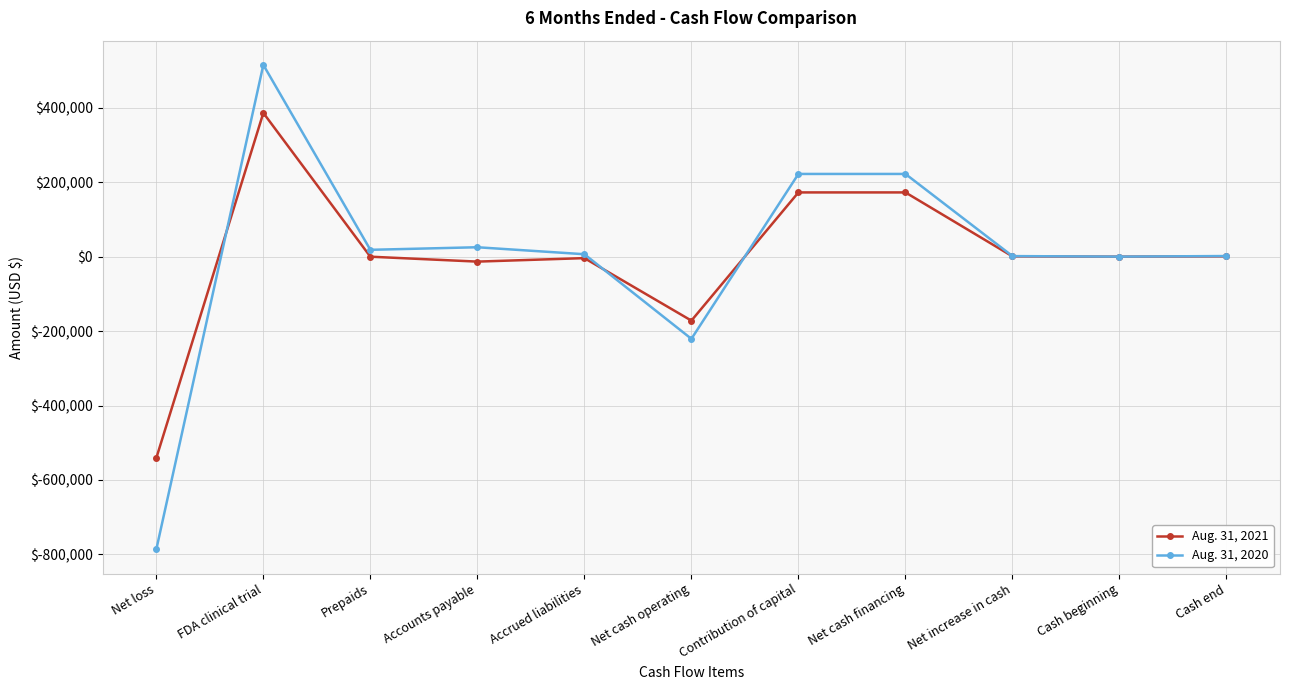

How many lines are shown in the chart?

2